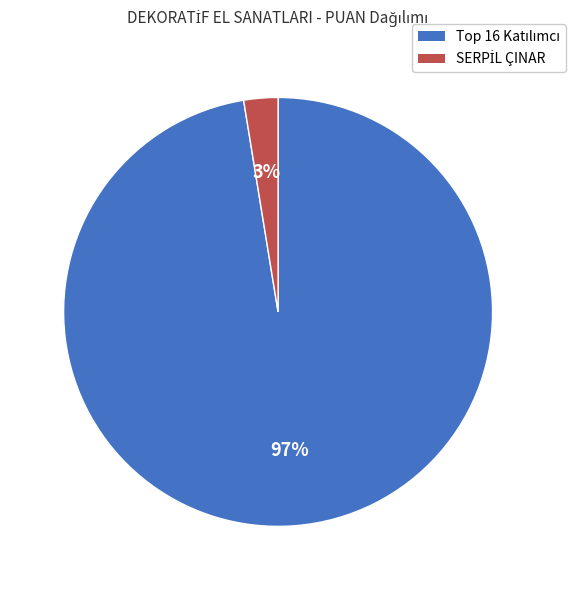

To the nearest percent, what is the average slice percentage?

50%